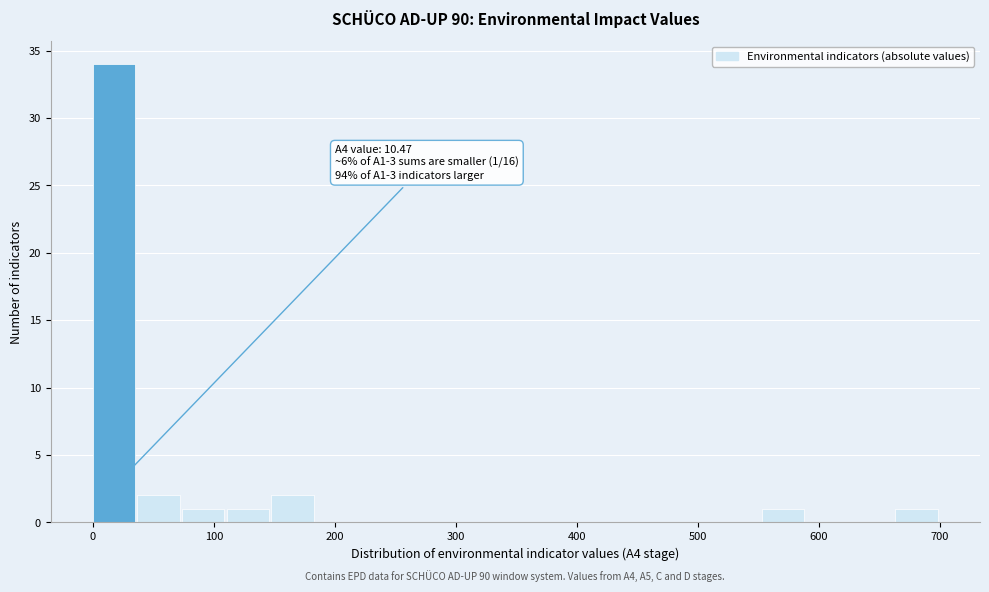

Around what value on the x-axis is the tallest bar? Give the approximate position of its centre, as read against the axis.

20